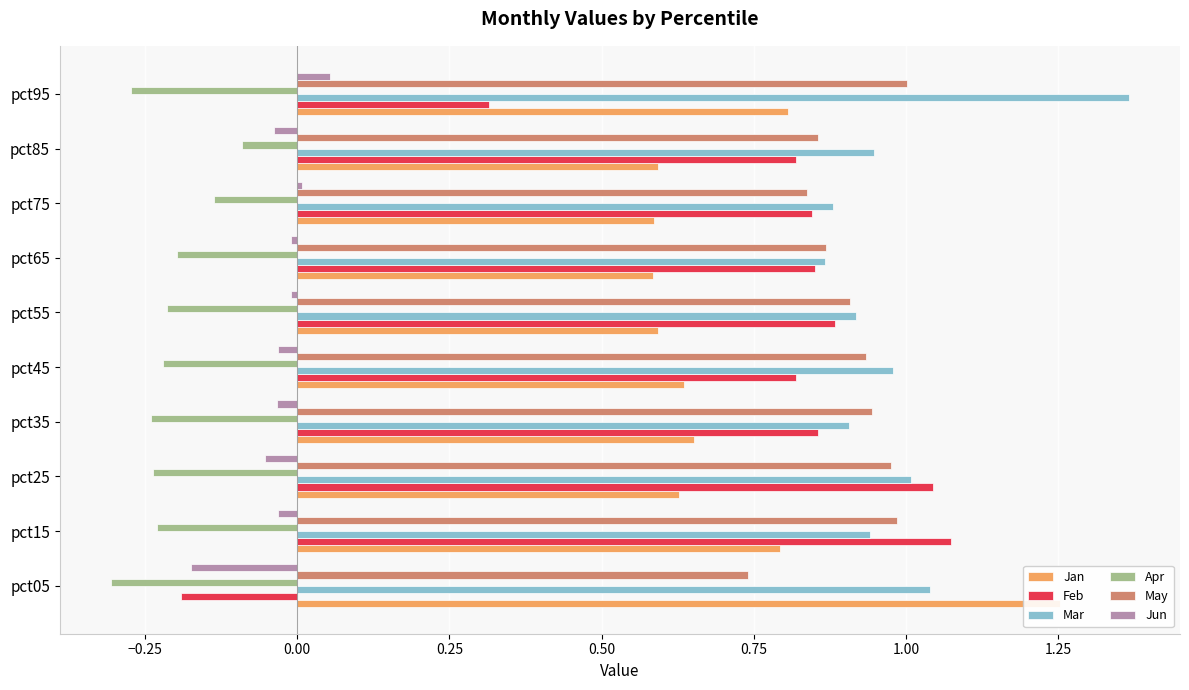

How many bars are there in each group?

6